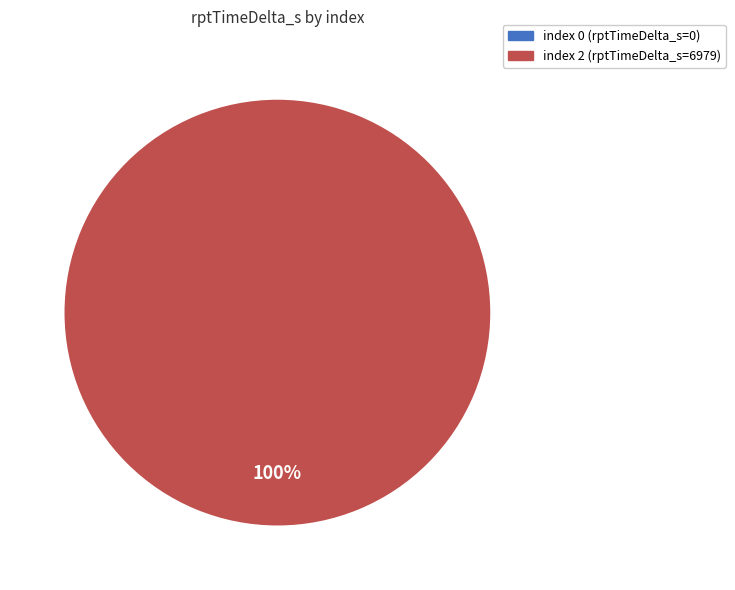

Rank the categories by value from highest to lowest.

2, 0